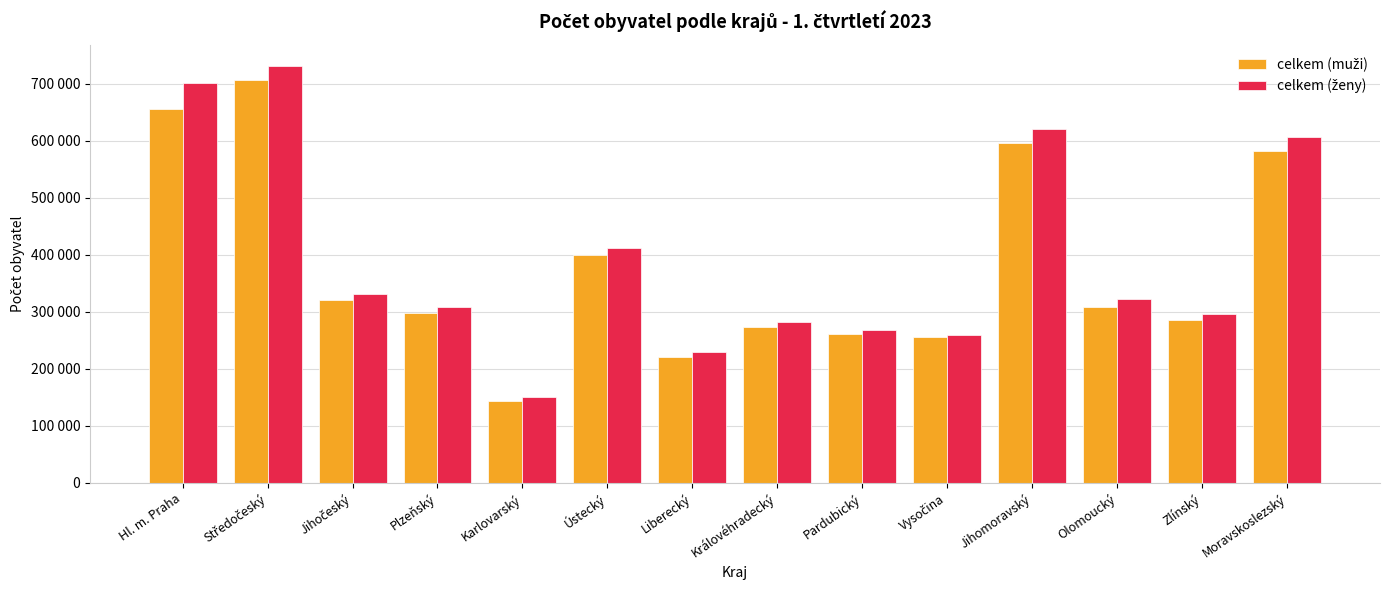

What is the difference between the celkem (ženy) values at Zlínský and Moravskoslezský?

311304